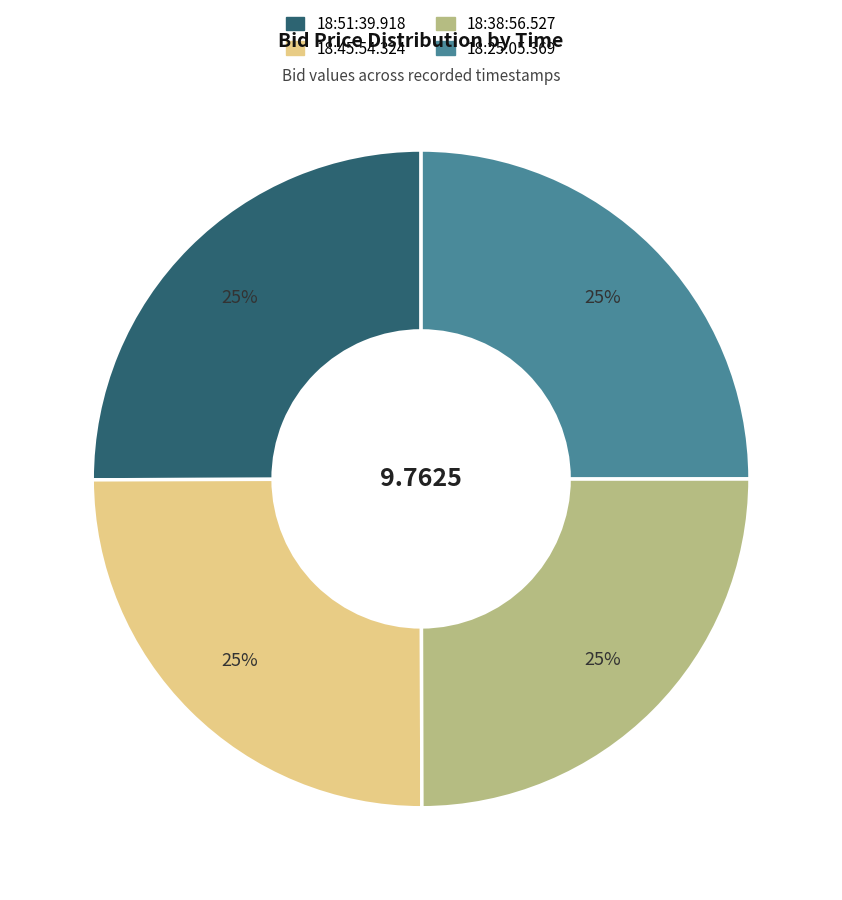

Count the number of slices in the pie.

4